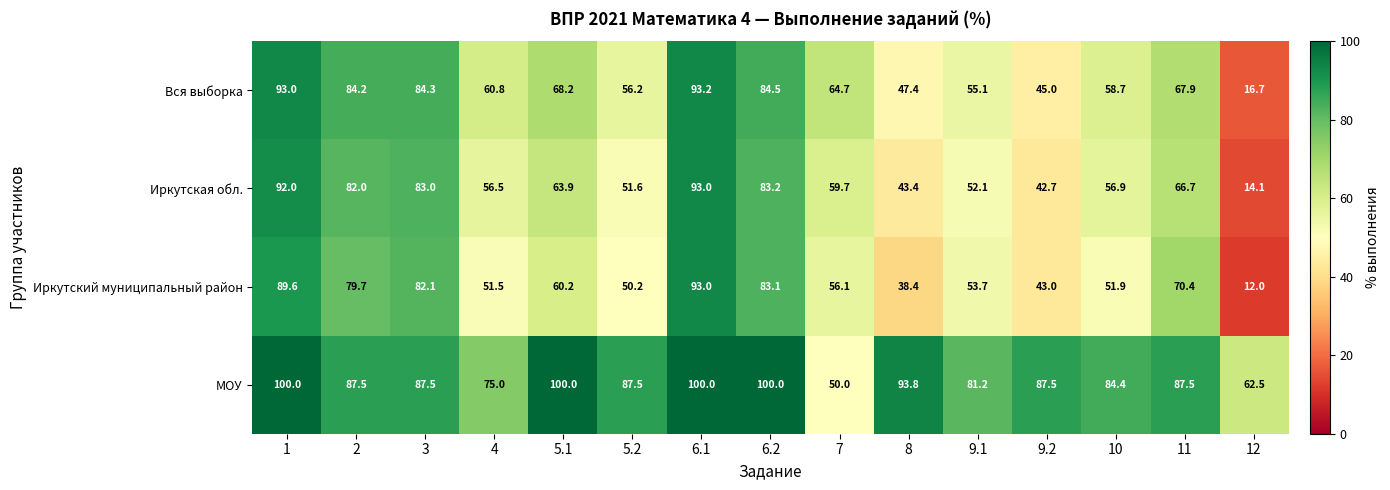

At how many categories does at least one series exceed 27?

15